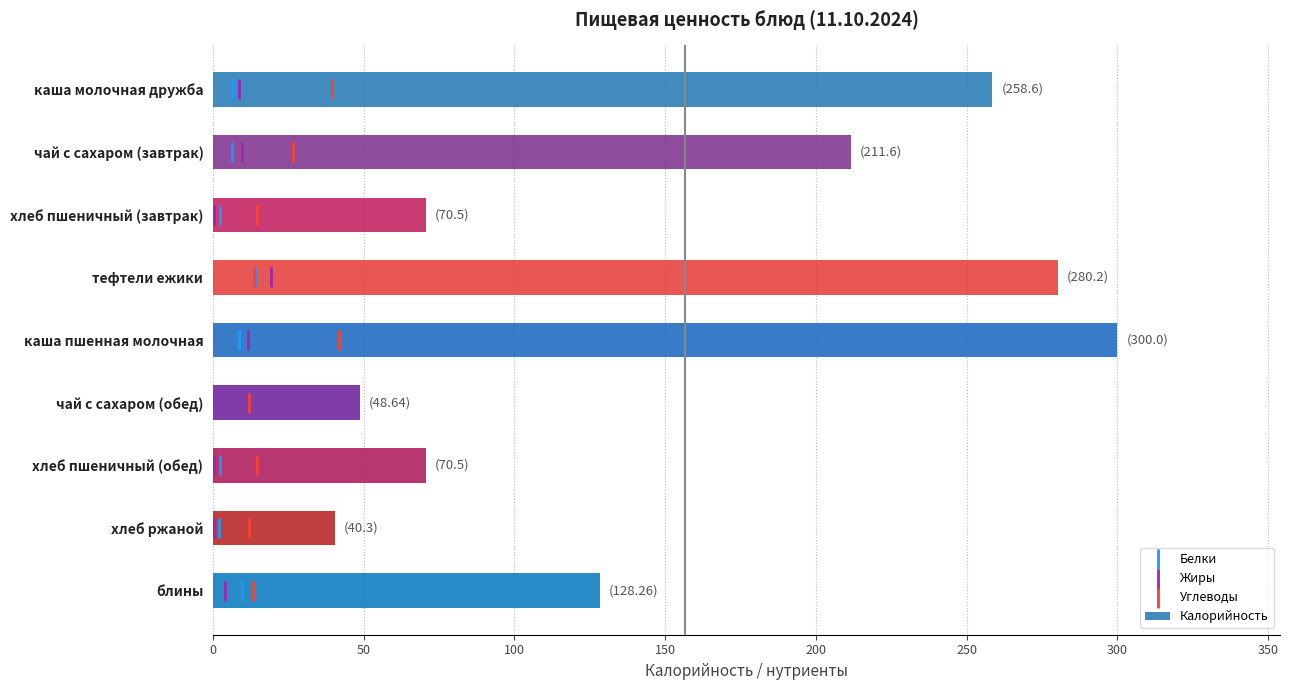

True or false: Калорийность has a value of 40.3 at хлеб ржаной.

True